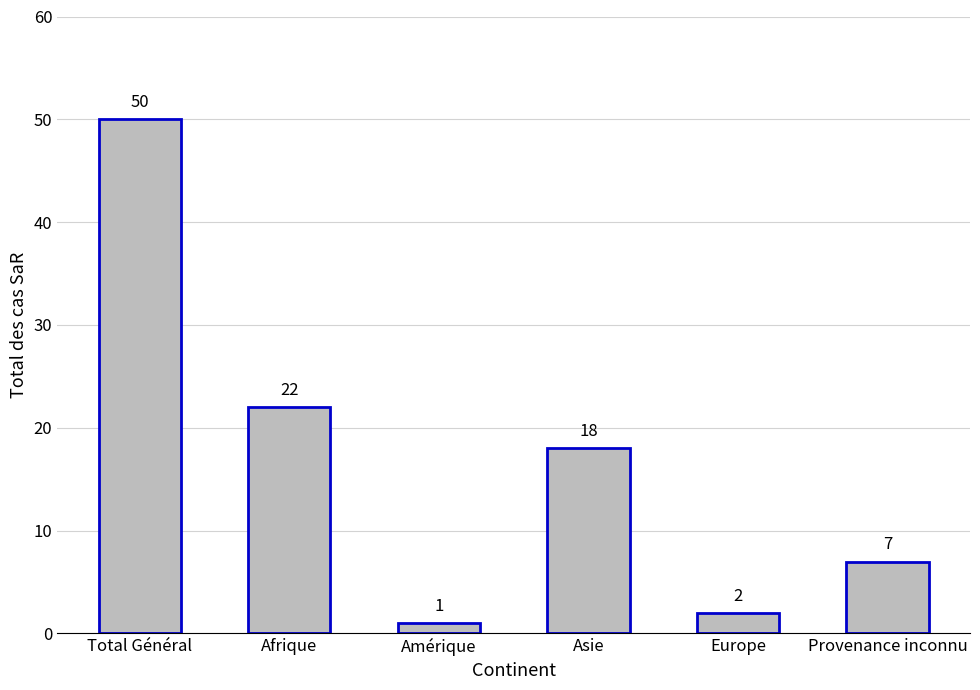

List the labels in order of value, largest first.

Total Général, Afrique, Asie, Provenance inconnu, Europe, Amérique